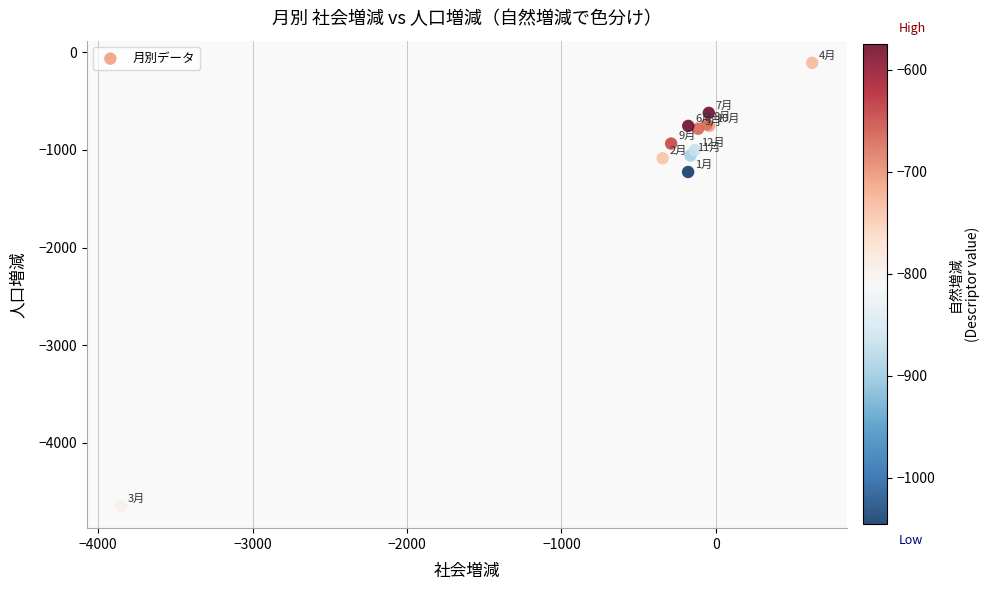

What Y value in the scatter plot is closest to -2377?

-1226